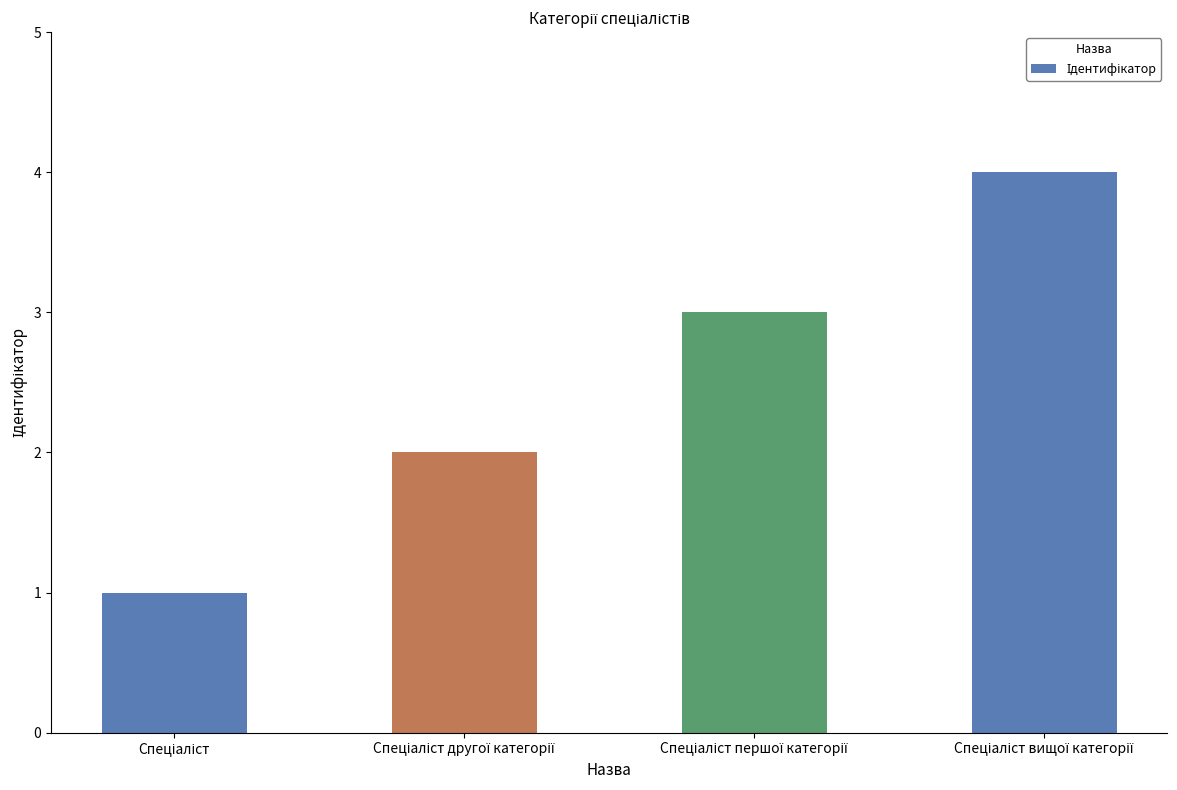

What is the difference between the maximum and minimum values?

3